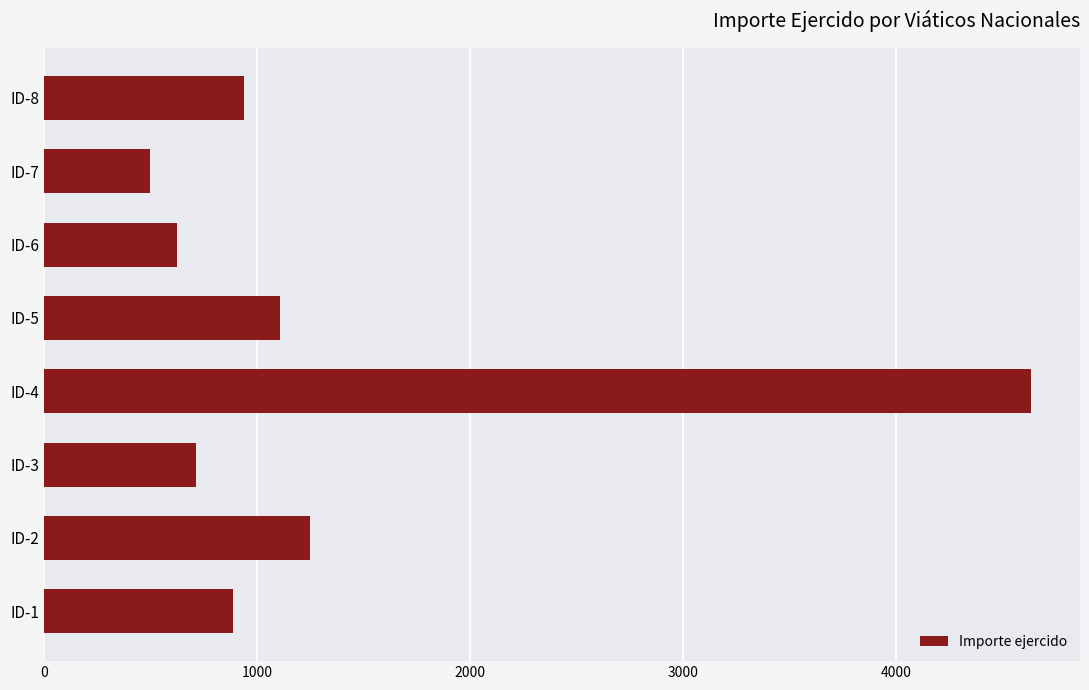

Which has a higher value, ID-6 or ID-2?

ID-2